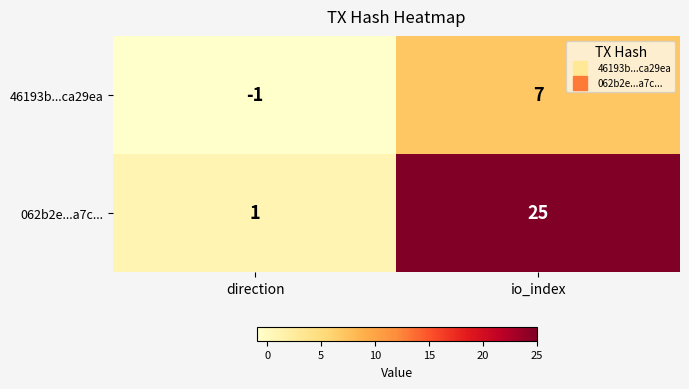

Rank the series by their maximum value, from highest to lowest.

062b2e...a7c..., 46193b...ca29ea